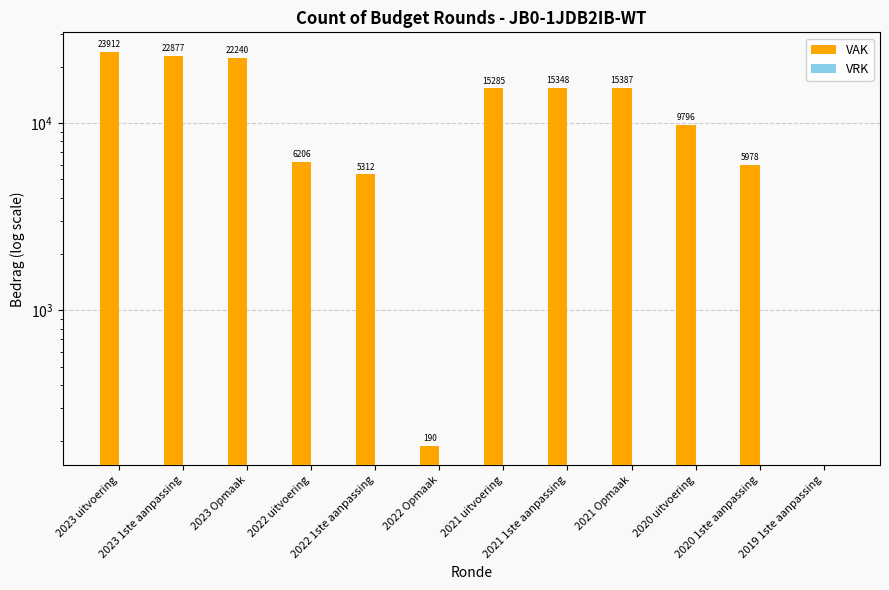

Which series changed the most between 2022 Opmaak and 2019 1ste aanpassing?

VAK